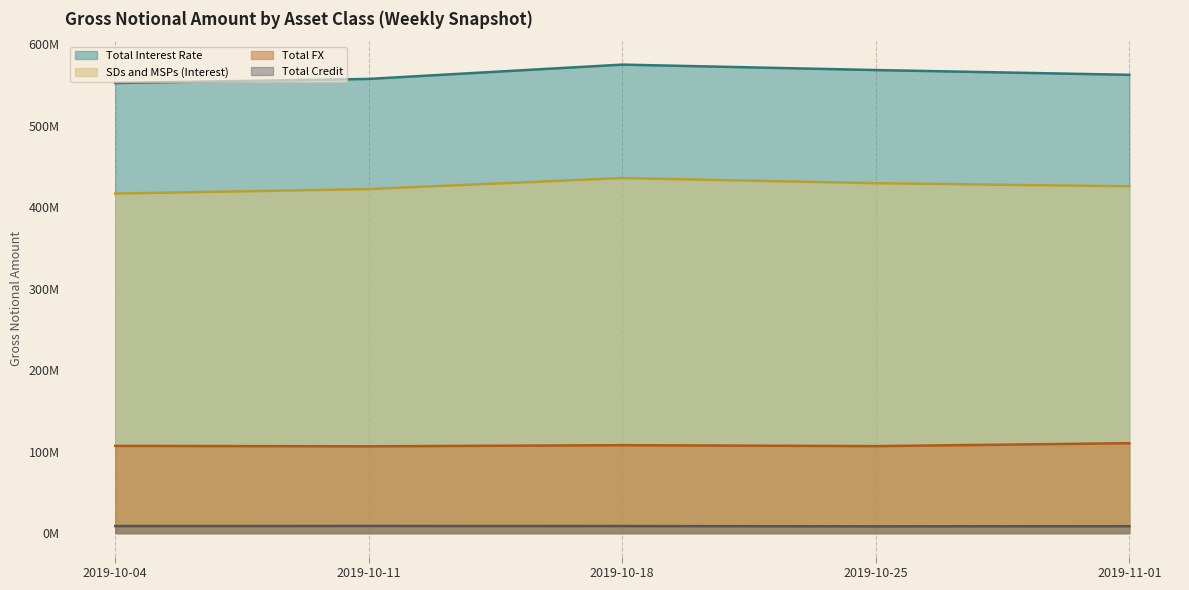

Where is SDs and MSPs (Interest) nearest to the value 426032423?

2019-11-01